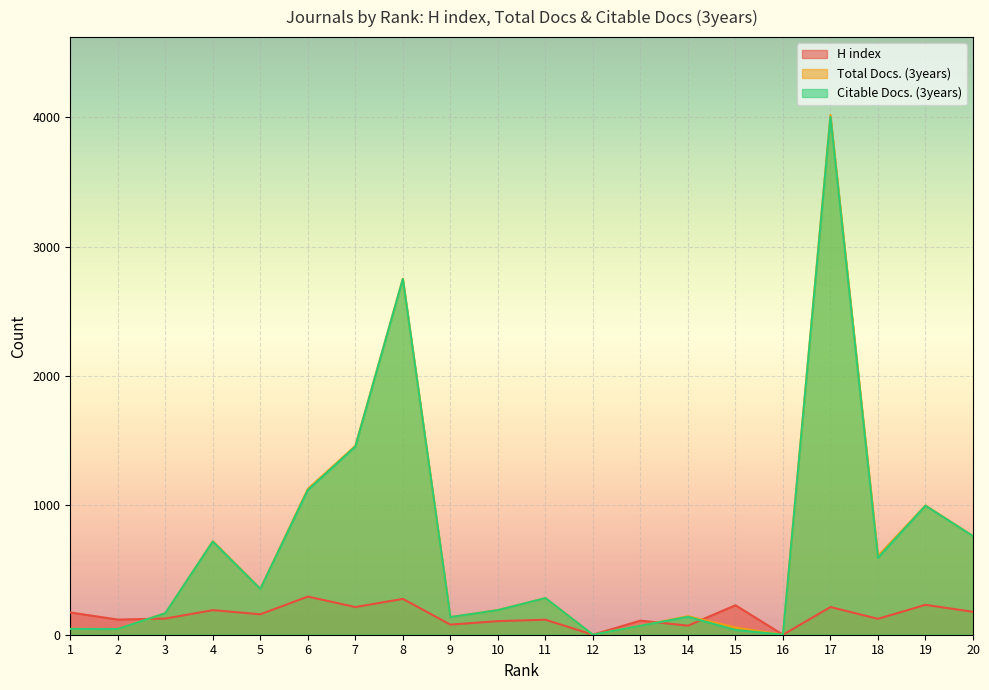

True or false: Total Docs. (3years) has a value of 56 at 15.

True